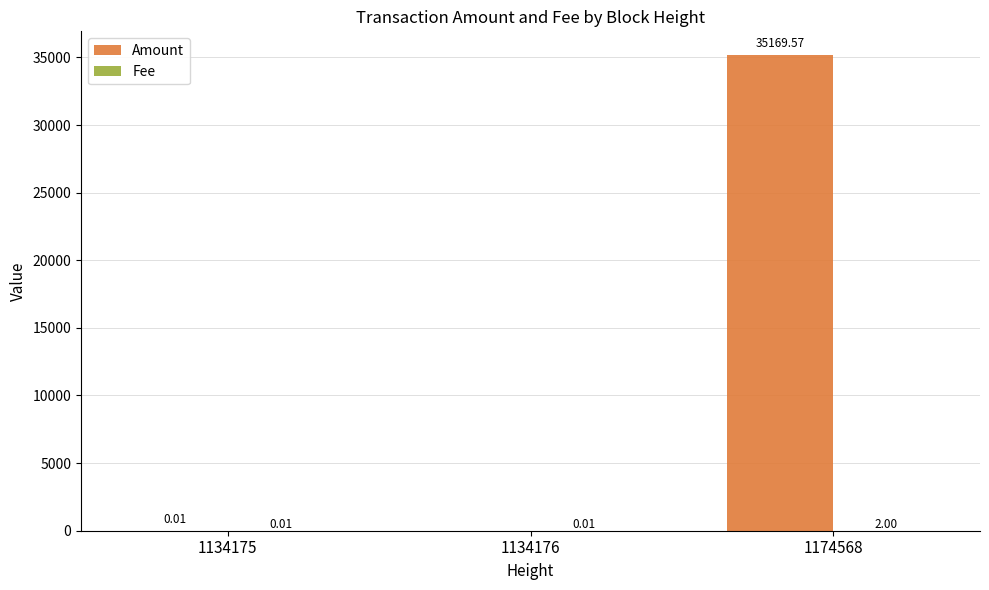

Are the bars horizontal?

No